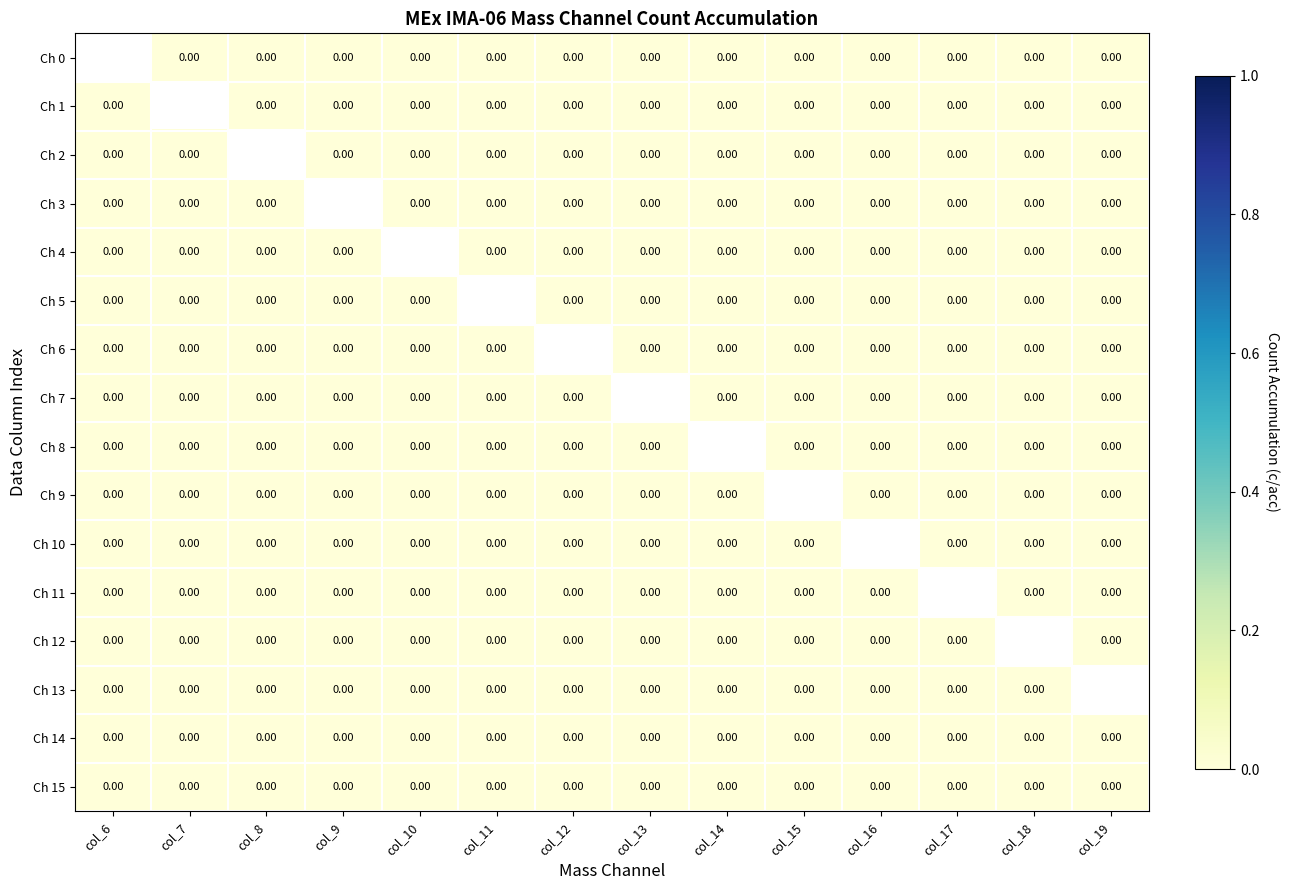

Which label corresponds to the smallest value in the chart?

col_7